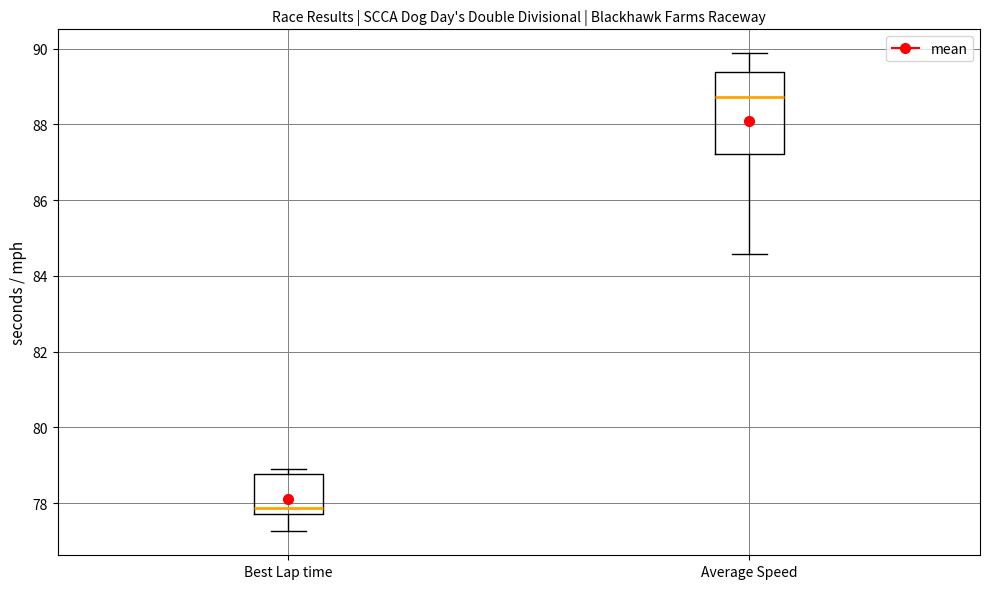

Reading left to right, read every box against the y-axis: the position of its median line, the range the box covers, and the ends of its whiskers. The values are not printed on the chart, so give them approximately, as read against the axis.

Best Lap time: median 77.8 (just above the box's lower edge), box 77.8 to 78.8, whiskers 77.2 to 78.8 (just above the box's upper edge)
Average Speed: median 88.8, box 87.2 to 89.4, whiskers 84.6 to 89.8